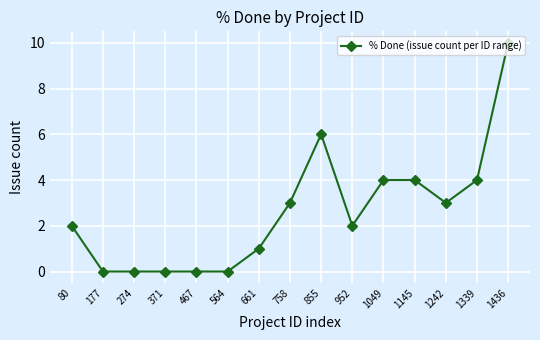

What is the change in value from 371 to 661?

+1